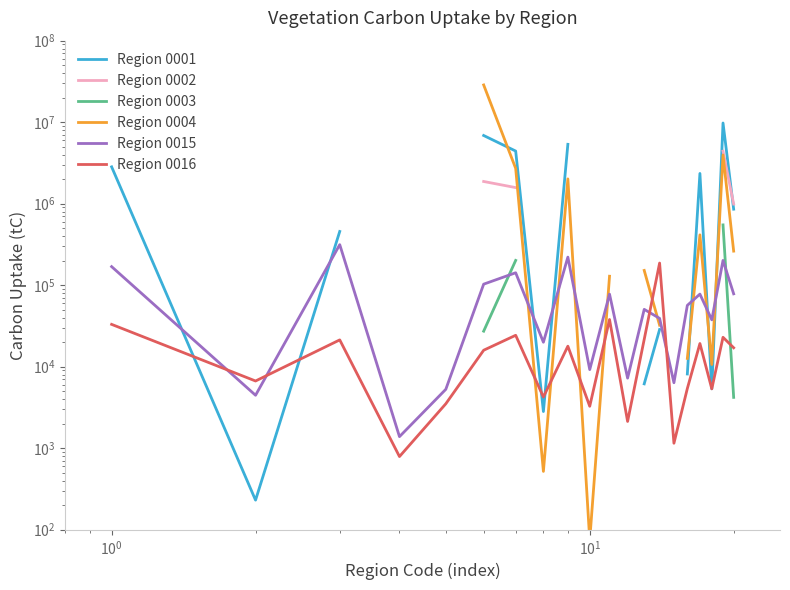

True or false: Region 0015 and Region 0004 cross at least once.

True